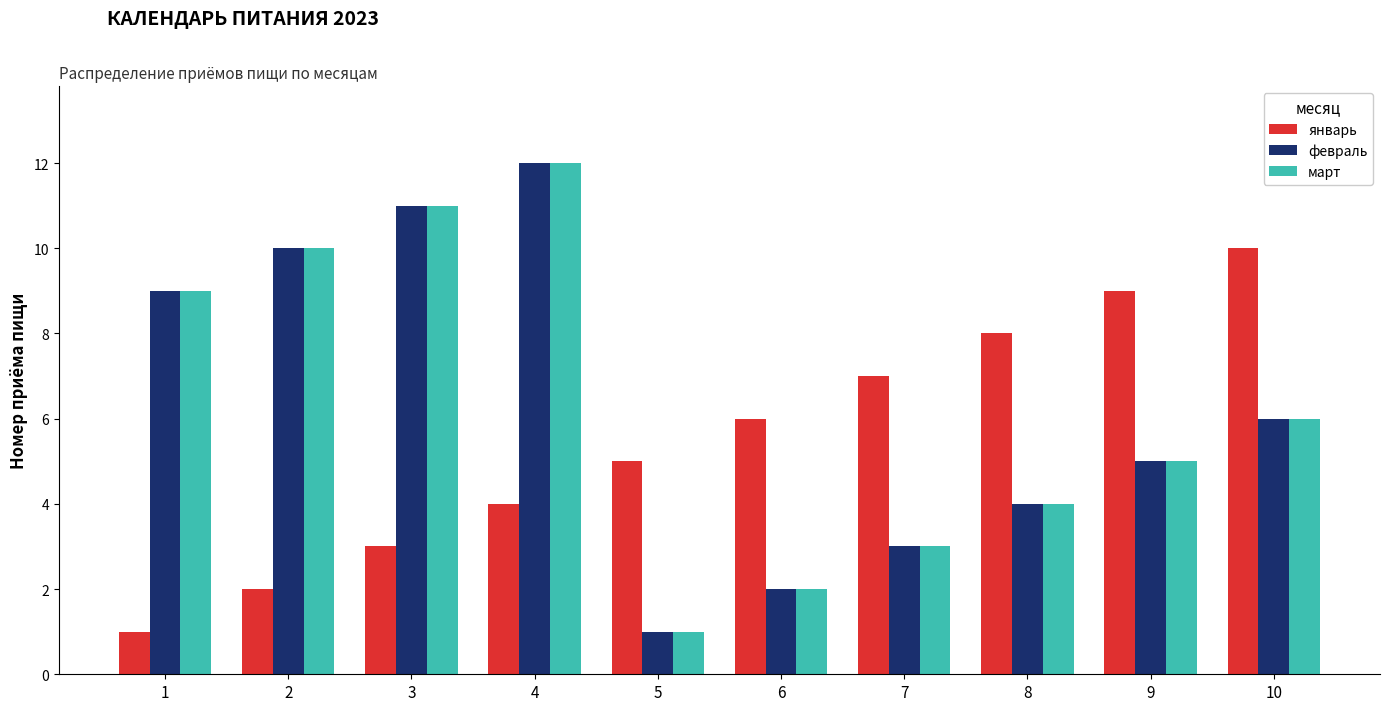

How many data points in январь are less than 6?

5